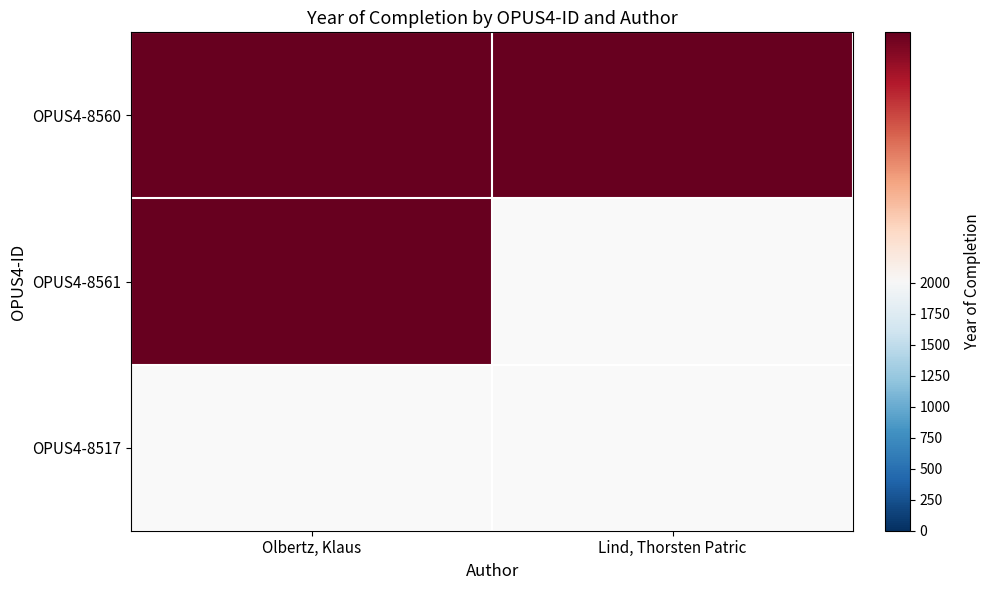

The Lind, Thorsten Patric series shows 3554 at OPUS4-8560. True or false?

False